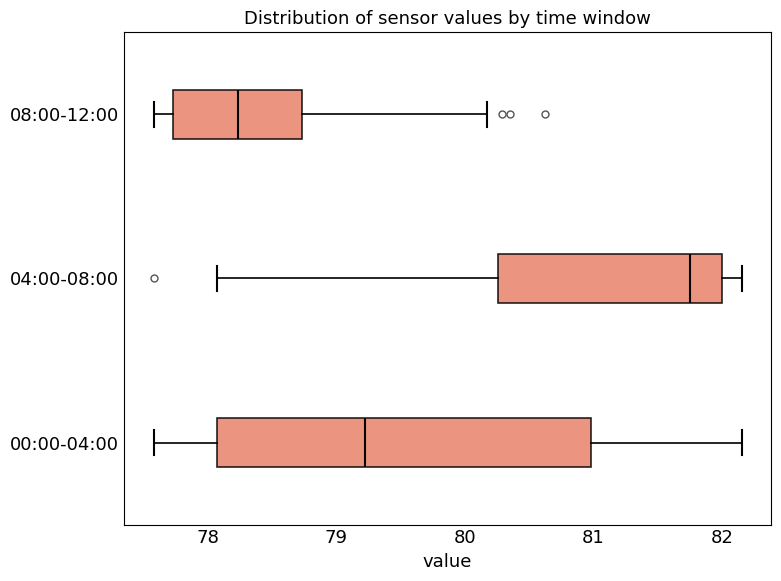

Where does the right whisker of the box for 04:00-08:00 end on the x-axis? The values are not printed on the chart, so give them approximately, as read against the axis.

82.2